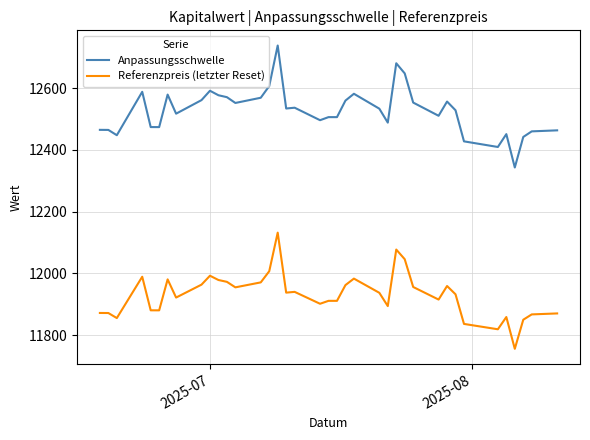

List the series in order of their peak value, highest first.

Anpassungsschwelle, Referenzpreis (letzter Reset)